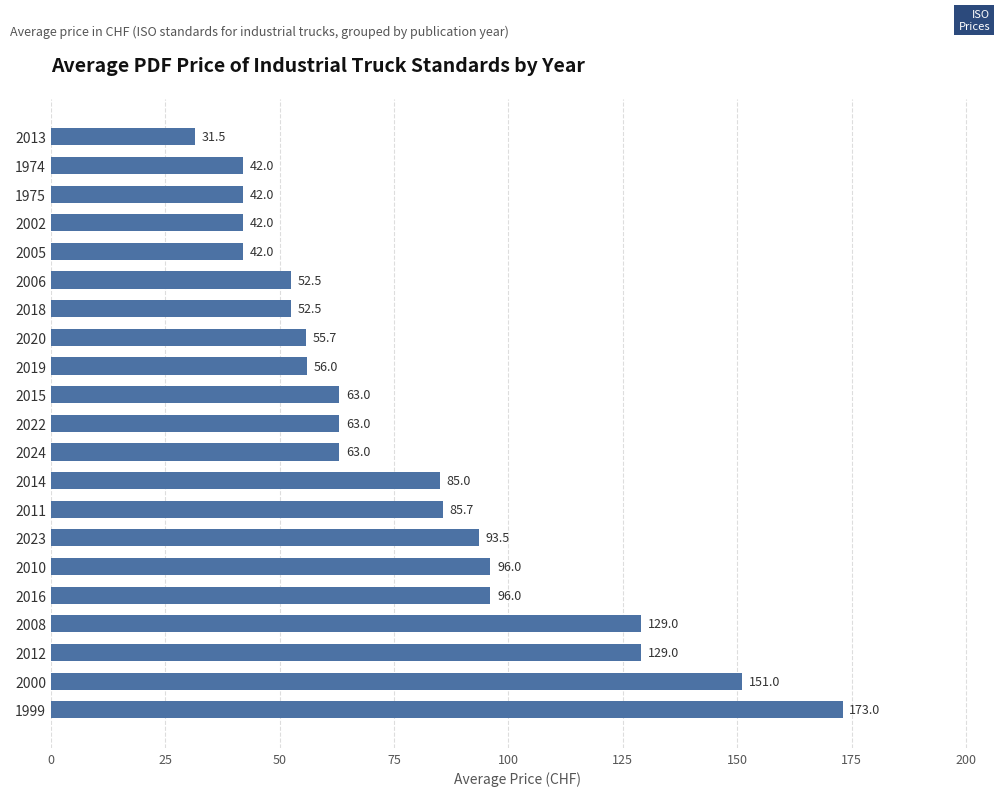

What is the change in value from 2008 to 2005?

-87.0